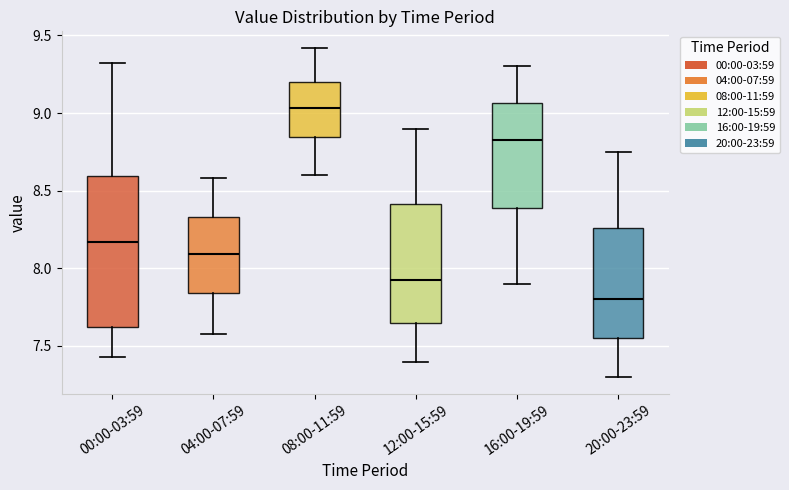

Which box is the tallest, from its lower edge to its upper edge?

00:00-03:59